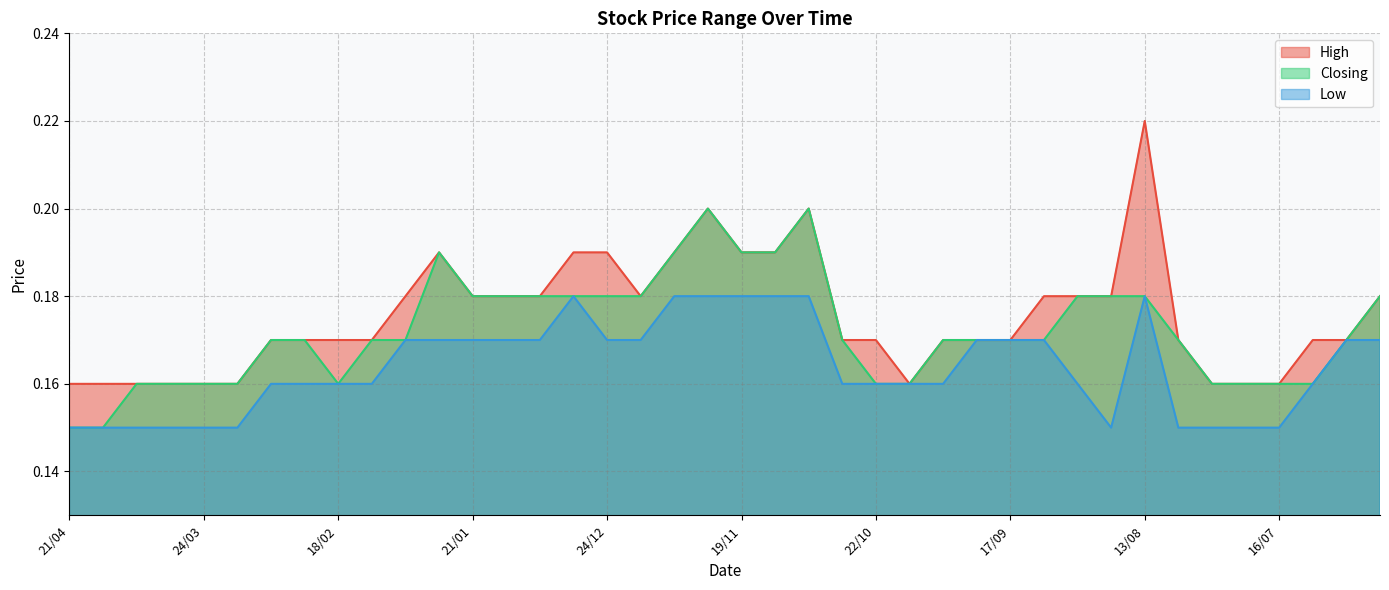

Count the number of categories in the chart.

40